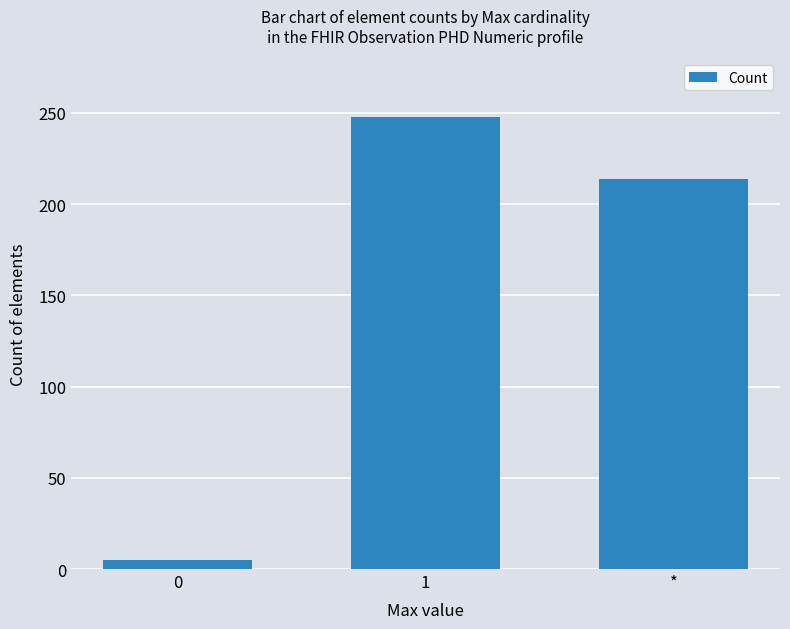

Reading left to right, transcribe all the data shown in this chart.

5	248	214